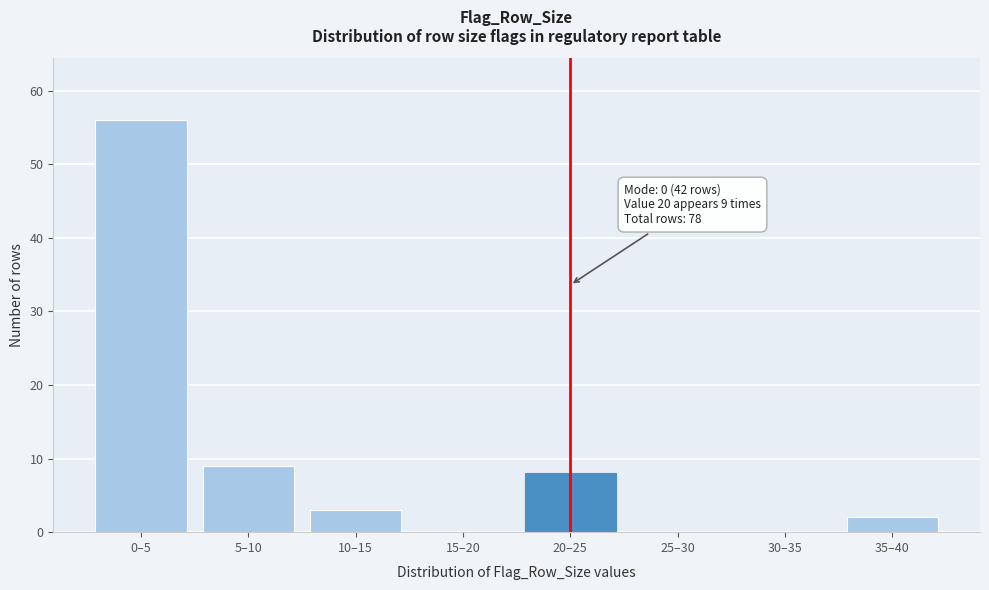

Reading left to right, list all the values displayed in this chart.

0–5=56	5–10=9	10–15=3	15–20=0	20–25=8	25–30=0	30–35=0	35–40=2